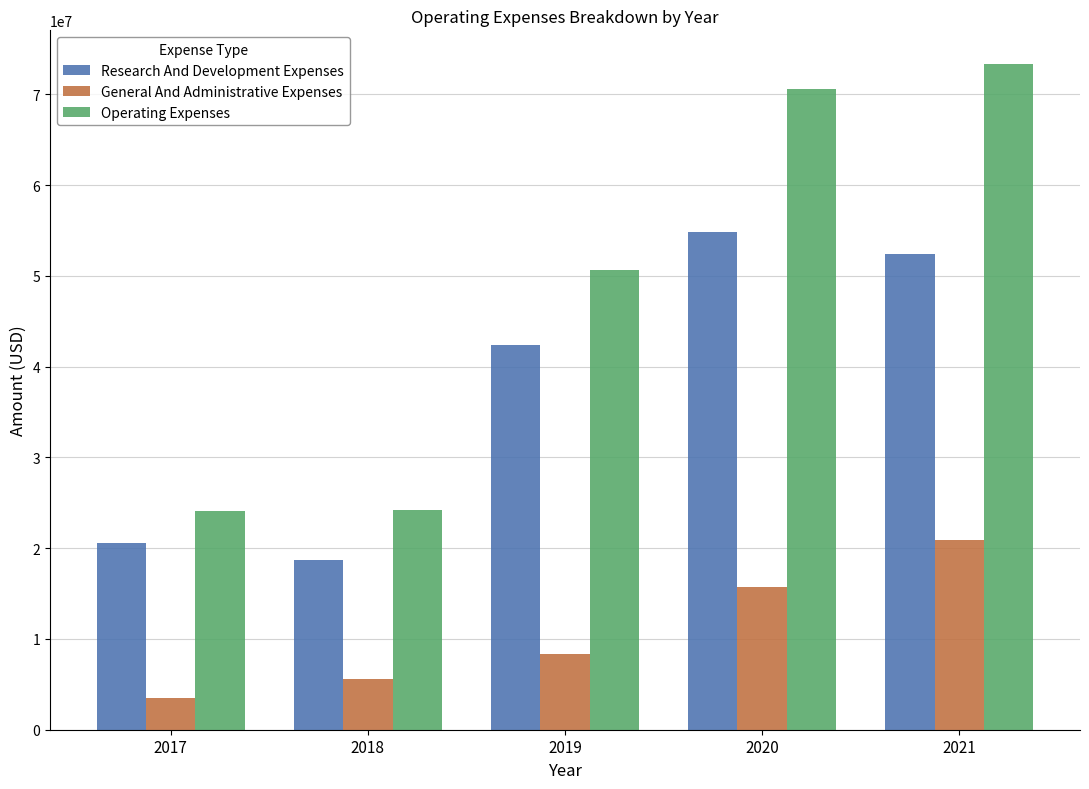

At how many categories does at least one series exceed 69933867?

2